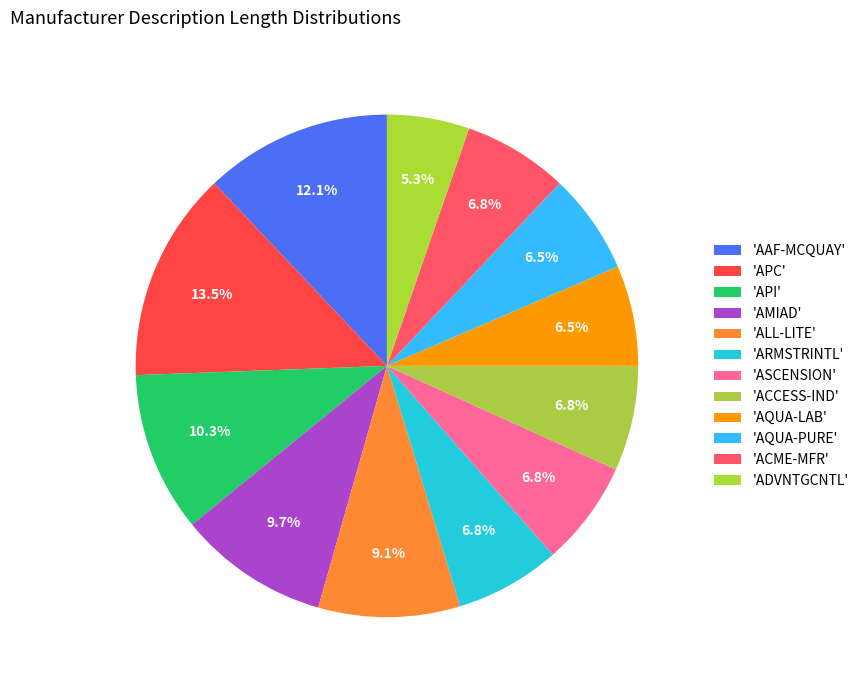

Is there any slice that represents more than half of the pie?

No